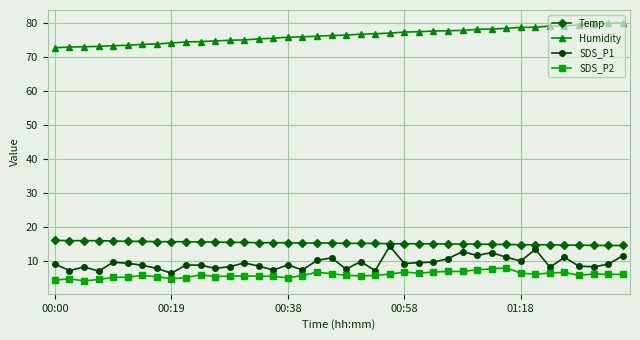

At how many categories does at least one series exceed 52?

40